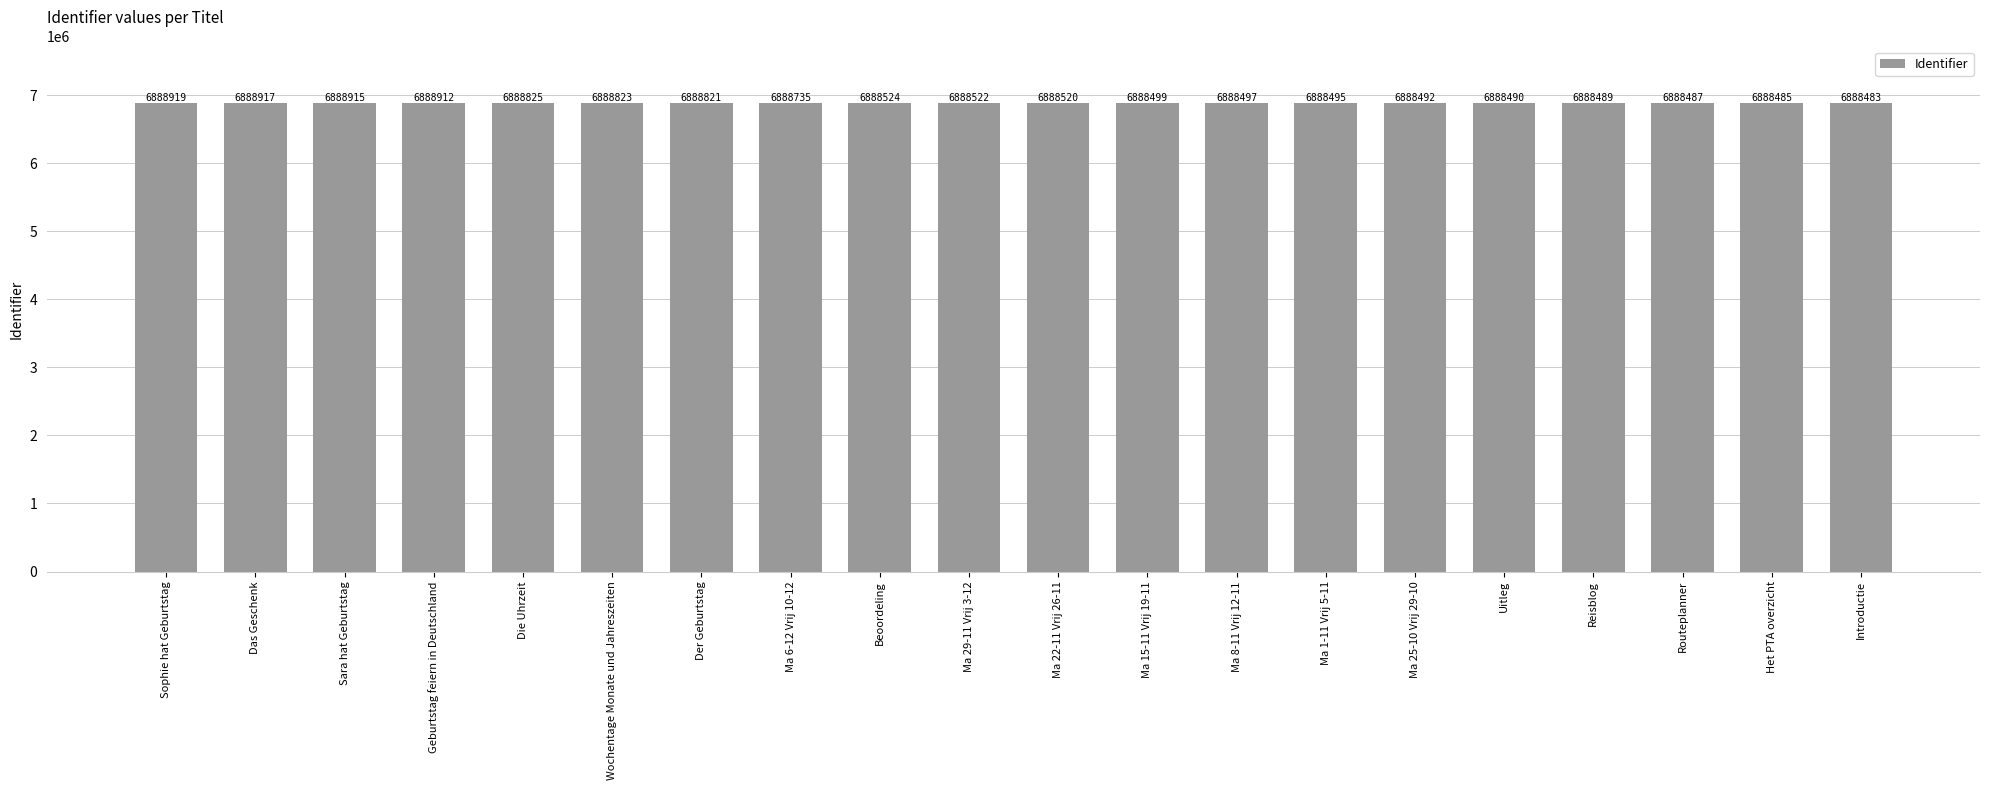

Does the chart contain any negative values?

No